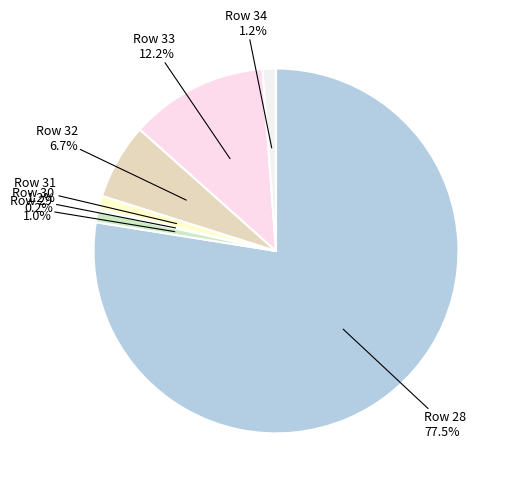

To the nearest percent, what portion does Row 34 represent?

1%